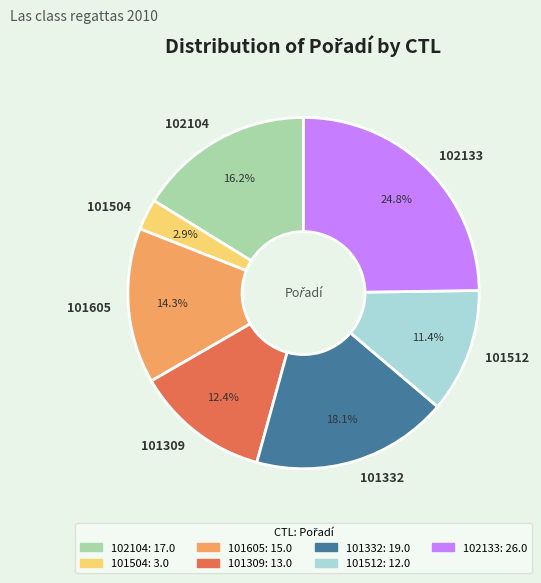

Rank the categories by value from lowest to highest.

101504, 101512, 101309, 101605, 102104, 101332, 102133